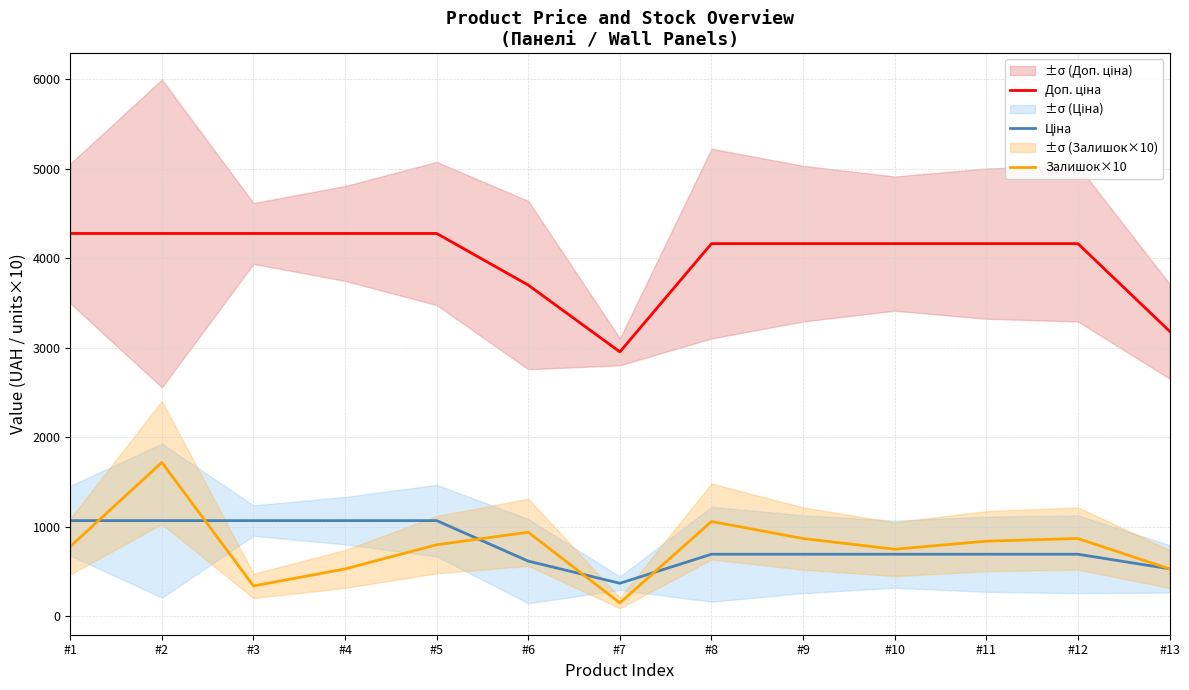

What is the maximum value shown in the chart?

4279.1